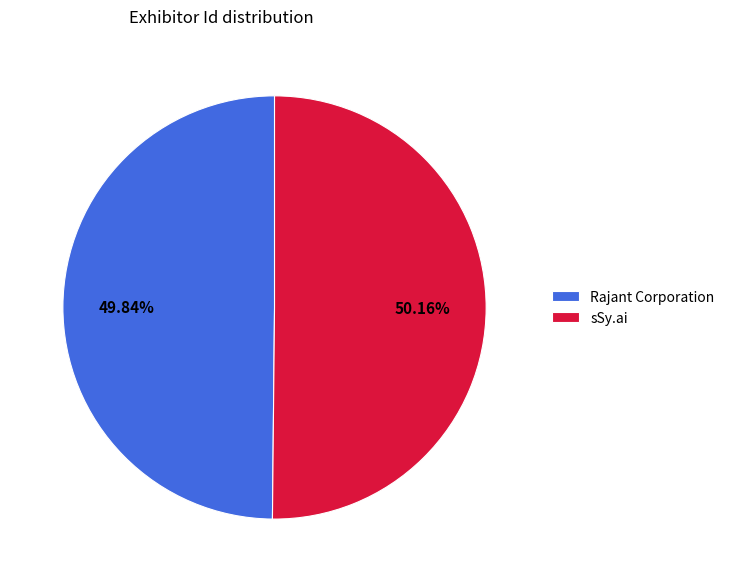

How much of the chart is everything except Rajant Corporation?

50.2%